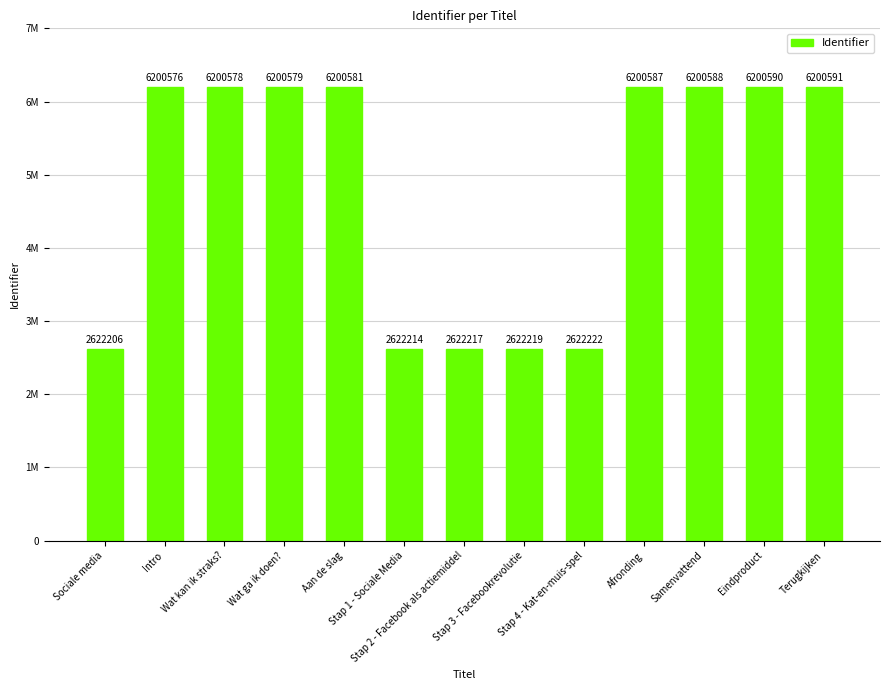

At which label is the value closest to 4411398?

Stap 4 - Kat-en-muis-spel